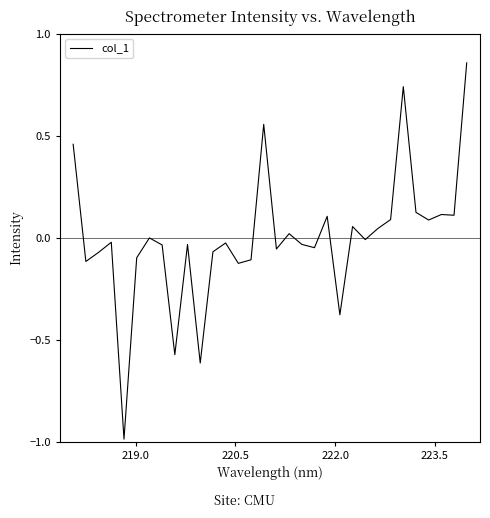

What is the smallest value displayed?

-1.0